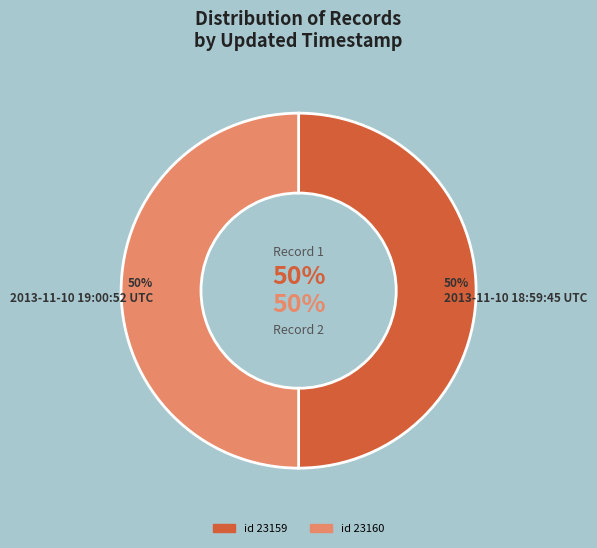

Which category has the smallest portion of the pie?

2013-11-10 18:59:45 UTC